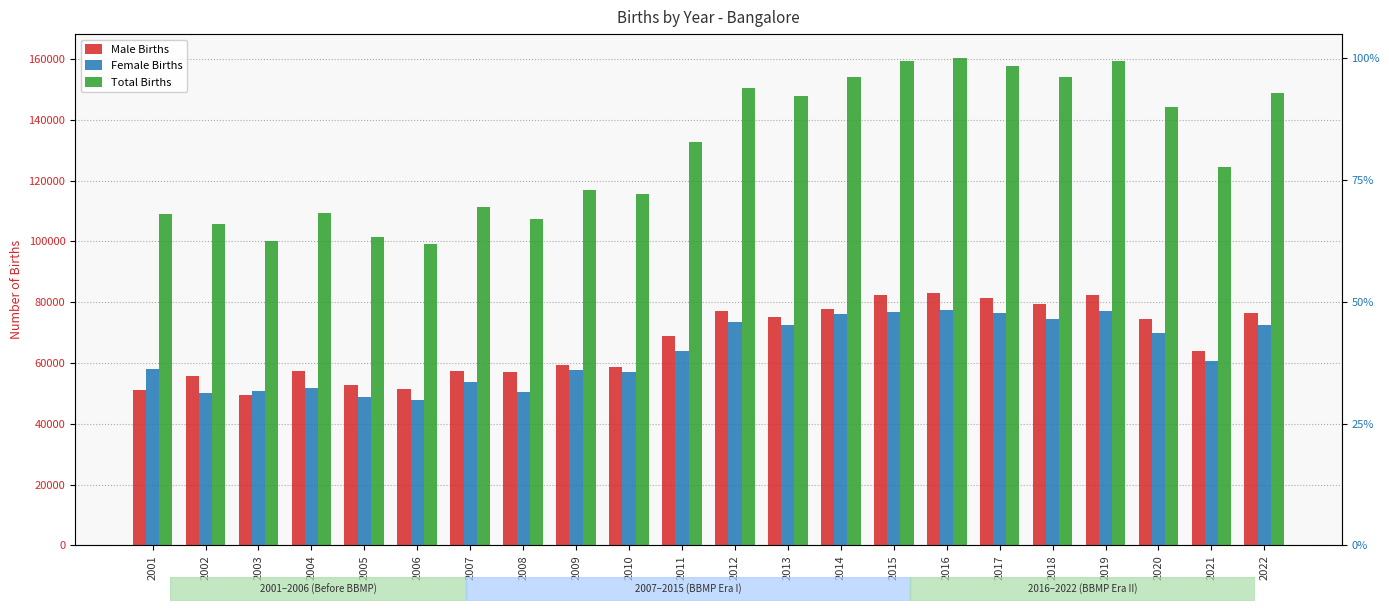

Which series changed the most between 2004 and 2006?

Total Births